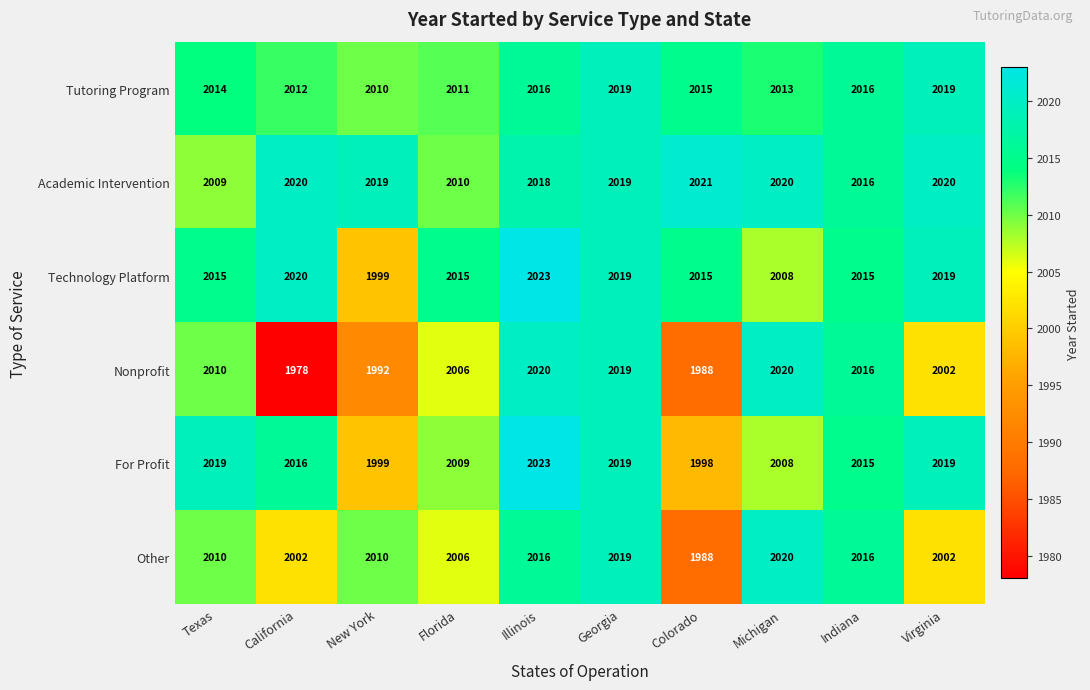

The value of Academic Intervention at California is 2020. True or false?

True